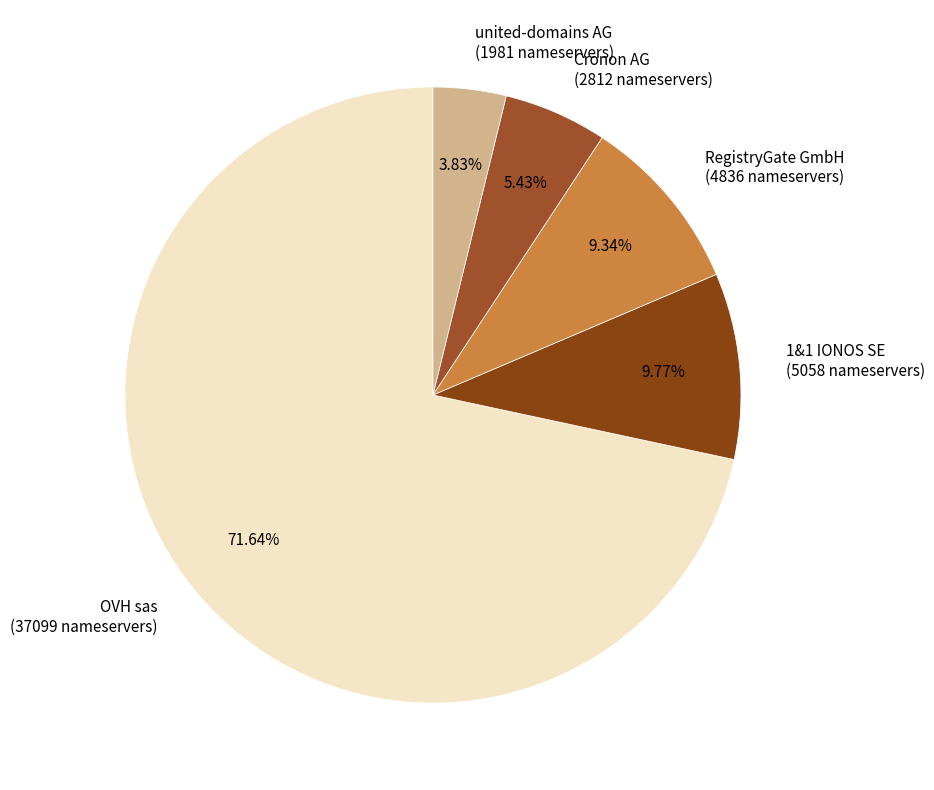

To the nearest percent, what is the difference between the largest and smallest slice percentages?

68%